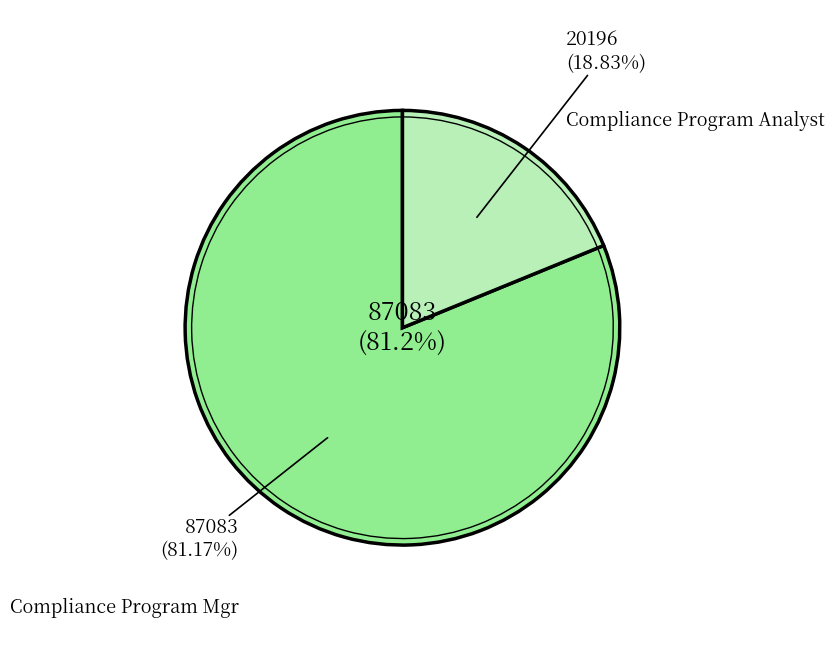

True or false: Compliance Program Analyst accounts for 12% of the total.

False